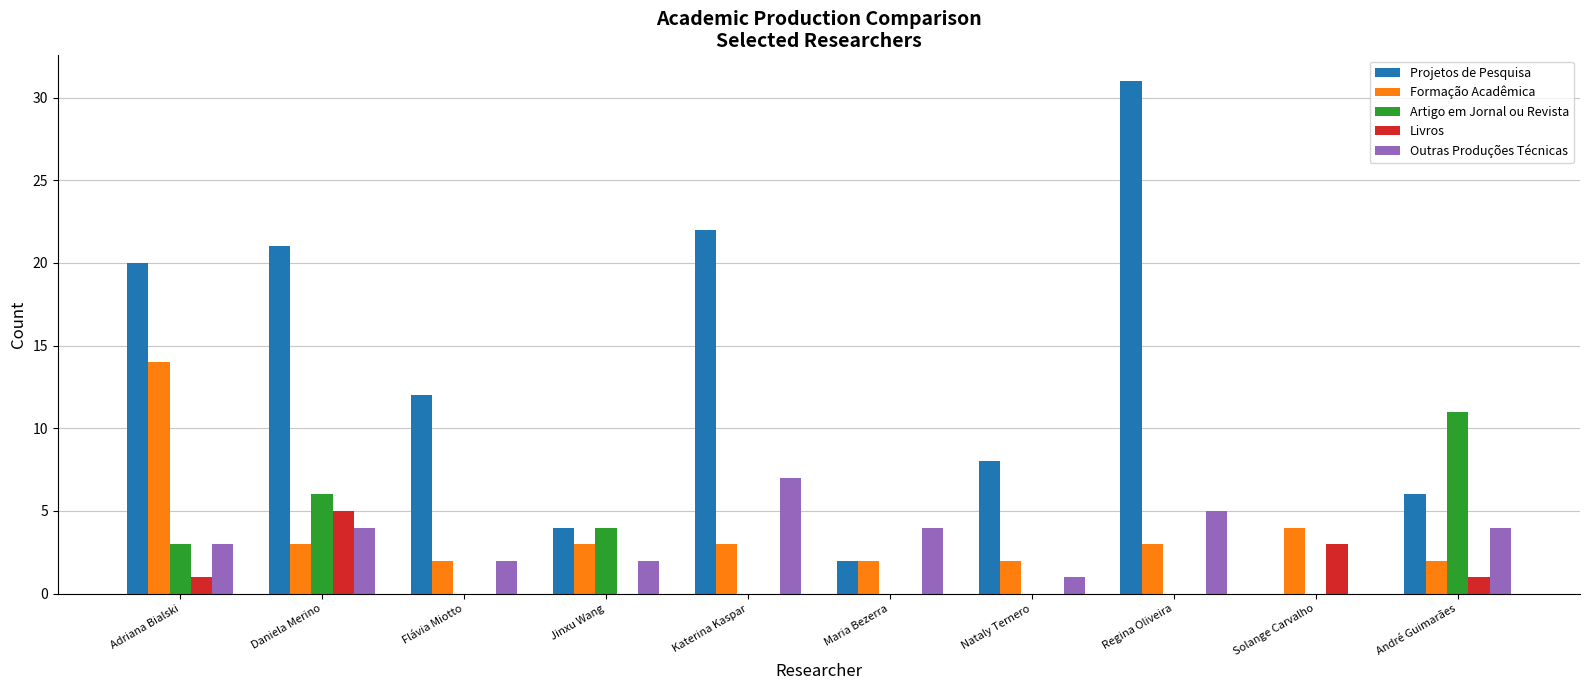

What is the average value of the Artigo em Jornal ou Revista series?

2